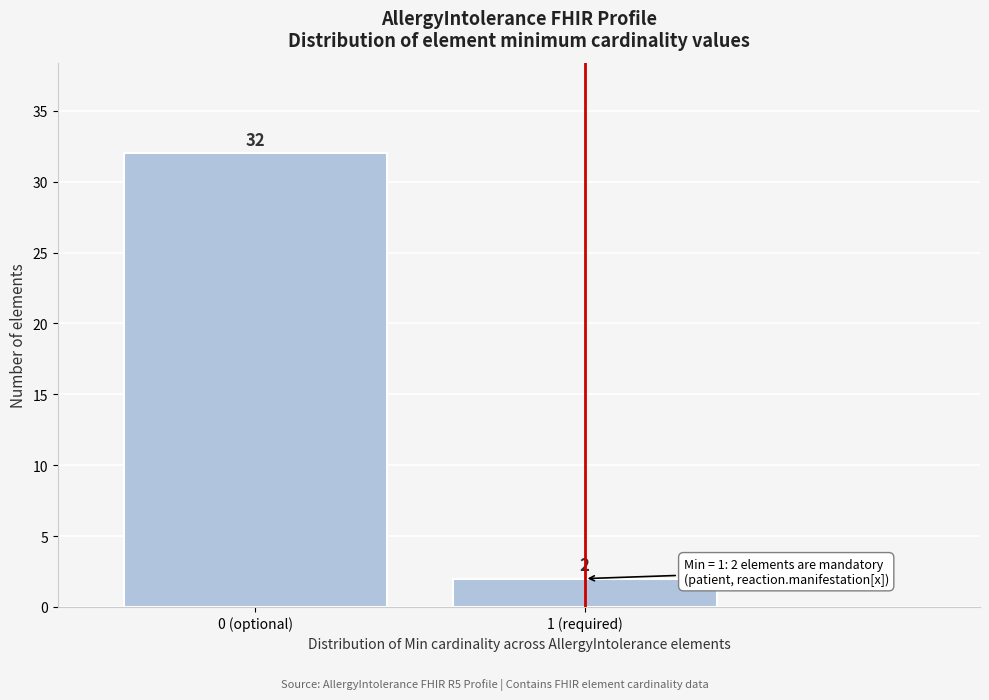

Reading left to right, what are all the values shown in this chart?

32	2